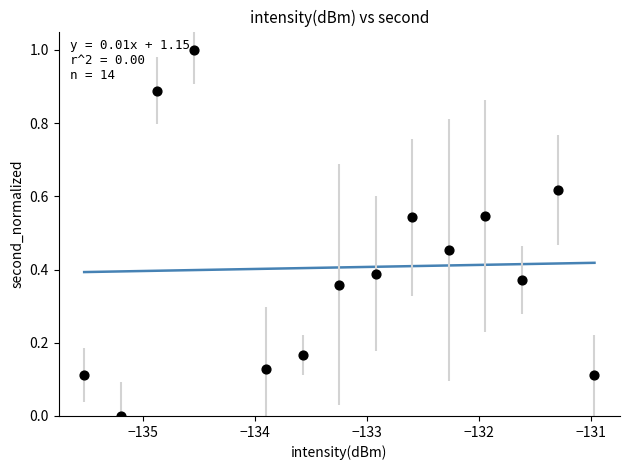

What is the range of X values (max minus min)?

4.6